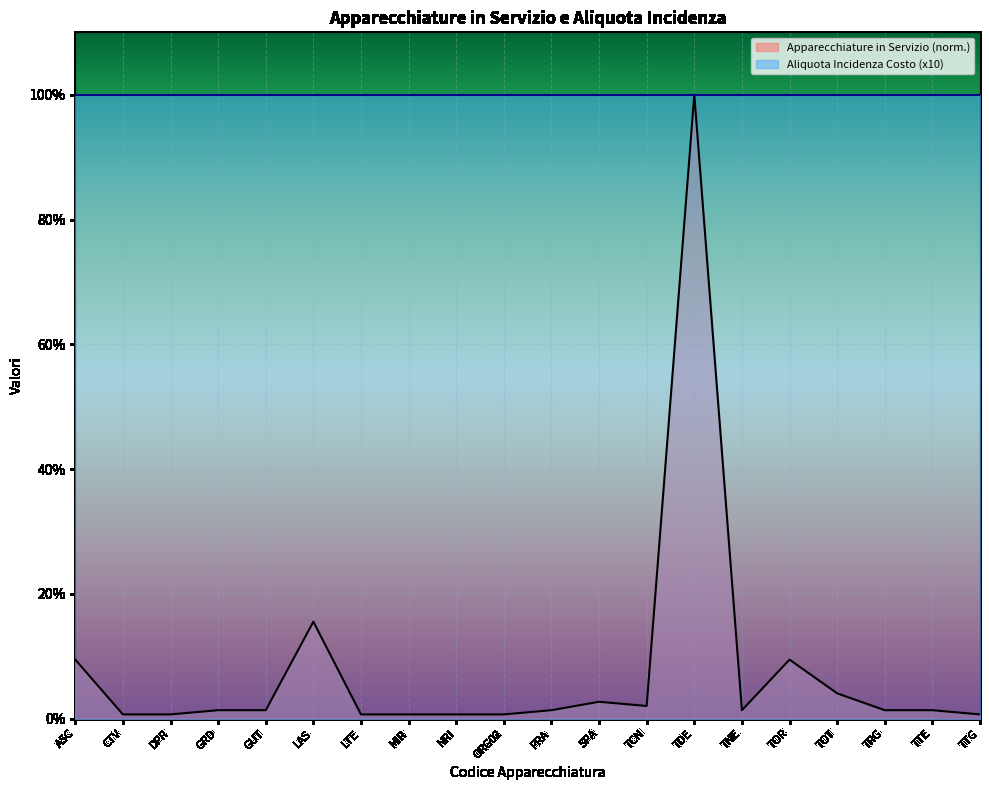

List the labels in order of value, smallest first.

CTV, DPR, LTE, MIR, NRI, ORG02, TTG, GRD, GUT, PRA, TNE, TRG, TTE, TCN, SPA, TOT, ASC, TOR, LAS, TDE